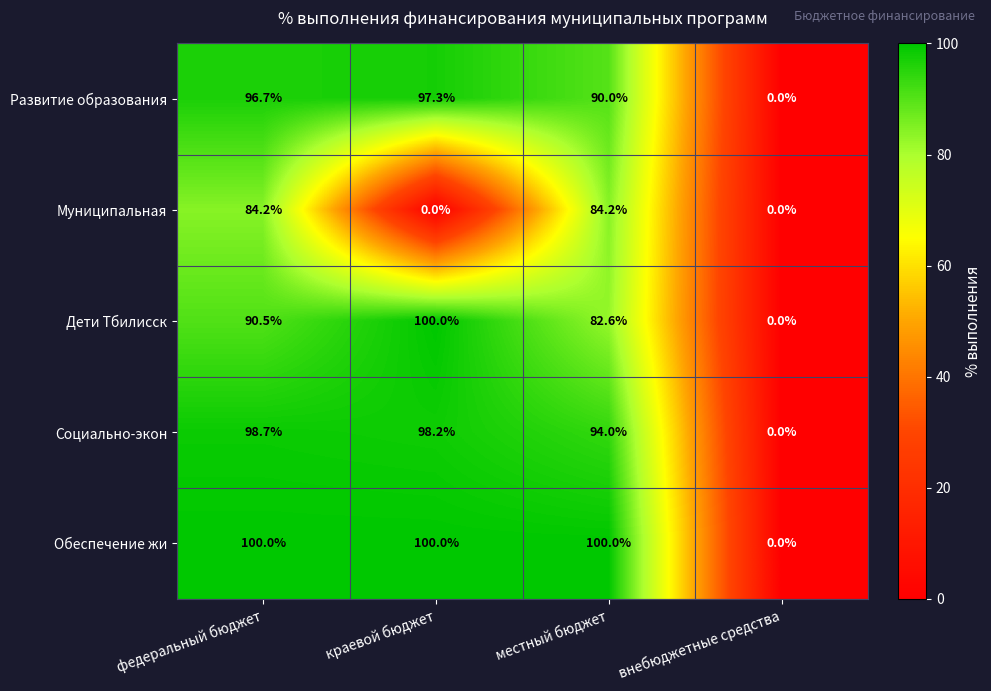

What is the maximum value shown in the chart?

100.0